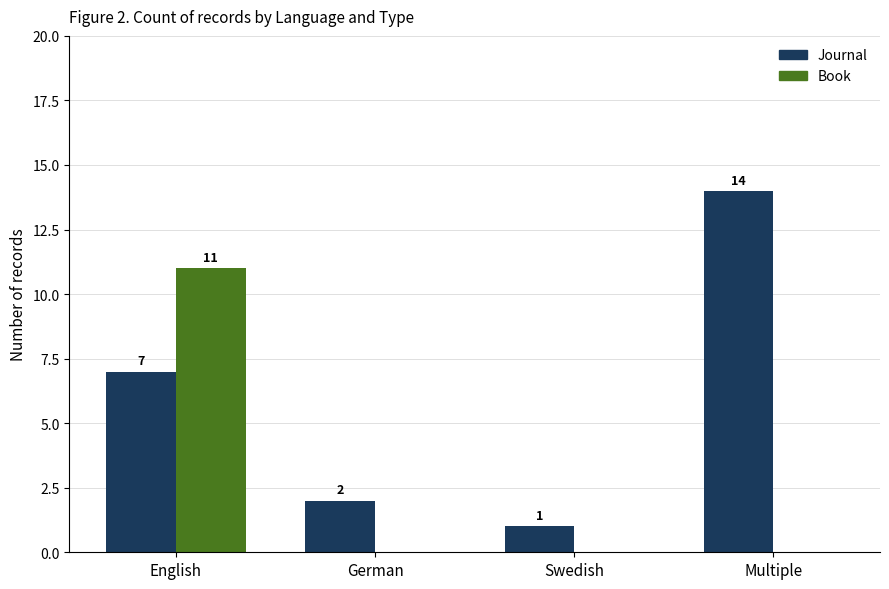

Reading right to left, what are all the values shown in this chart?

Journal: Multiple=14	Swedish=1	German=2	English=7
Book: Multiple=0	Swedish=0	German=0	English=11